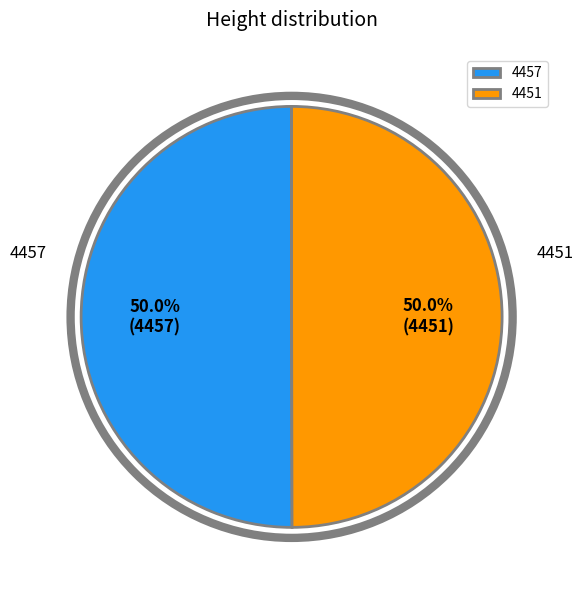

Approximately how many times larger is the value at 4451 compared to 4457?

1.0